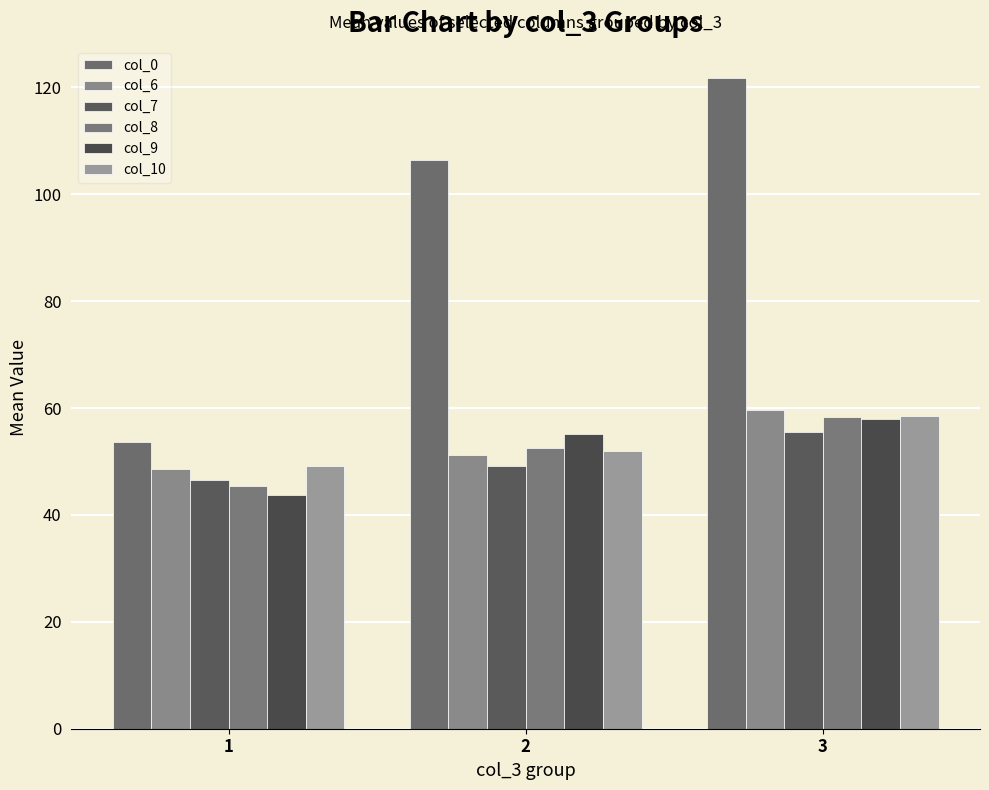

How many data points does each series have?

3